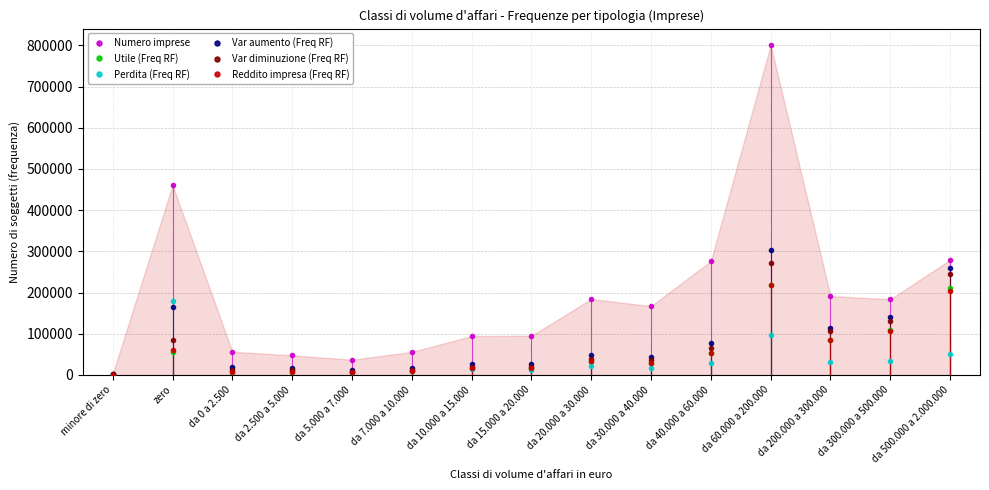

What is the greatest value displayed?

800562